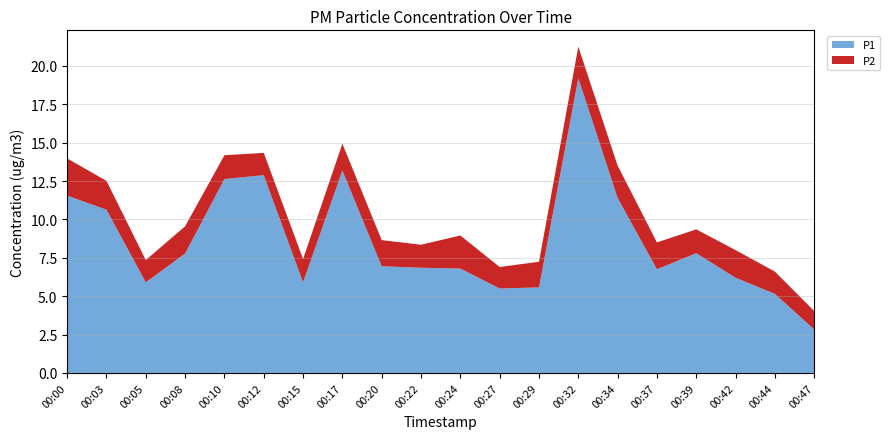

Reading right to left, transcribe all the data shown in this chart.

P1: 00:47=2.8	00:44=5.2	00:42=6.2	00:39=7.8	00:37=6.8	00:34=11.4	00:32=19.2	00:29=5.6	00:27=5.5	00:24=6.8	00:22=6.8	00:20=7.0	00:17=13.2	00:15=5.9	00:12=12.9	00:10=12.6	00:08=7.8	00:05=5.9	00:03=10.6	00:00=11.6
P2: 00:47=1.2	00:44=1.4	00:42=1.8	00:39=1.6	00:37=1.8	00:34=2.1	00:32=2.0	00:29=1.7	00:27=1.4	00:24=2.1	00:22=1.5	00:20=1.7	00:17=1.8	00:15=1.5	00:12=1.4	00:10=1.6	00:08=1.8	00:05=1.4	00:03=1.9	00:00=2.4